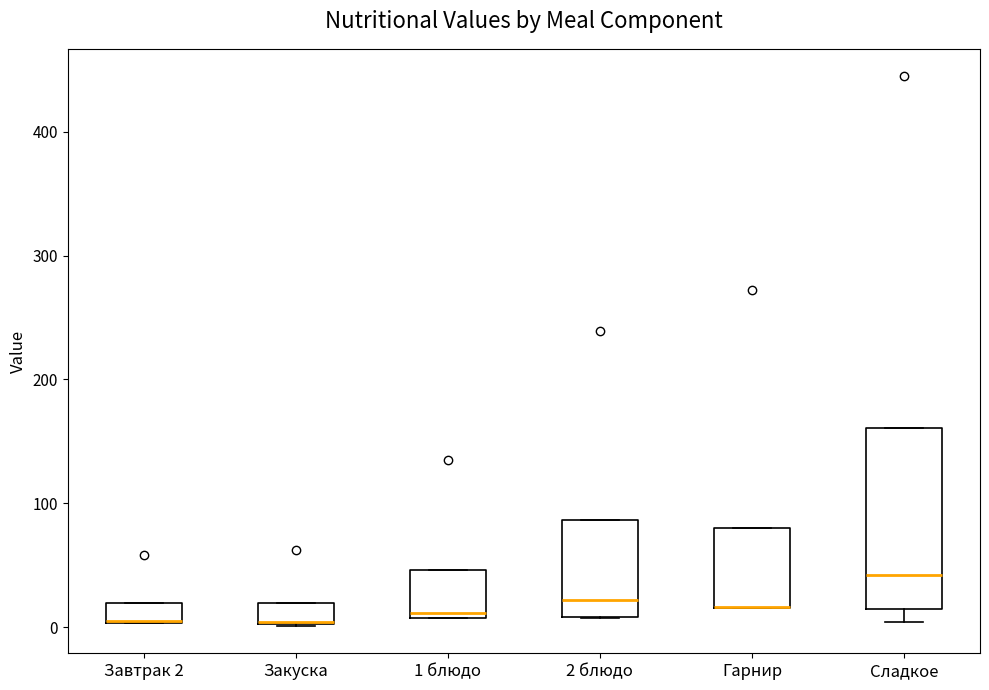

Where is the lower edge of the box for Закуска on the y-axis? The values are not printed on the chart, so give them approximately, as read against the axis.

0